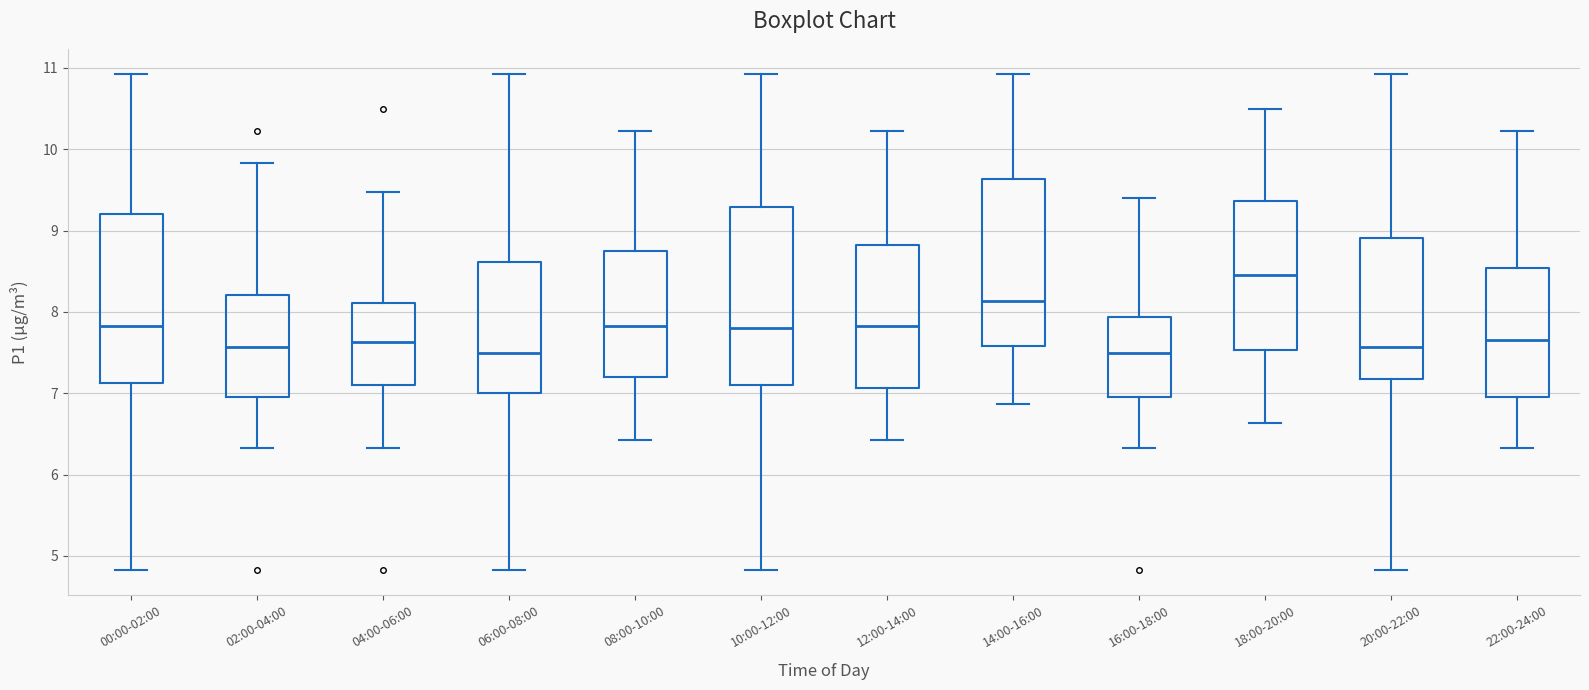

Where is the lower edge of the box for 00:00-02:00 on the y-axis? The values are not printed on the chart, so give them approximately, as read against the axis.

7.1